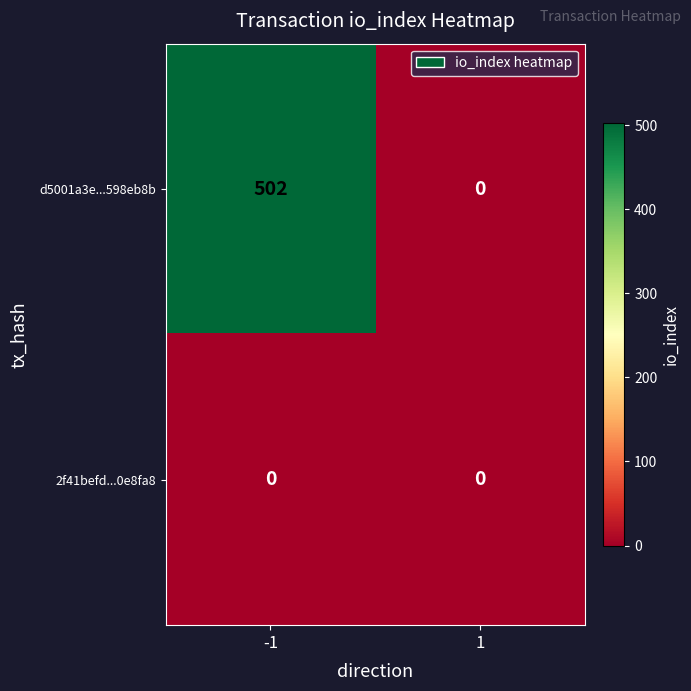

Rank the series at -1 from lowest to highest value.

2f41befd...0e8fa8, d5001a3e...598eb8b